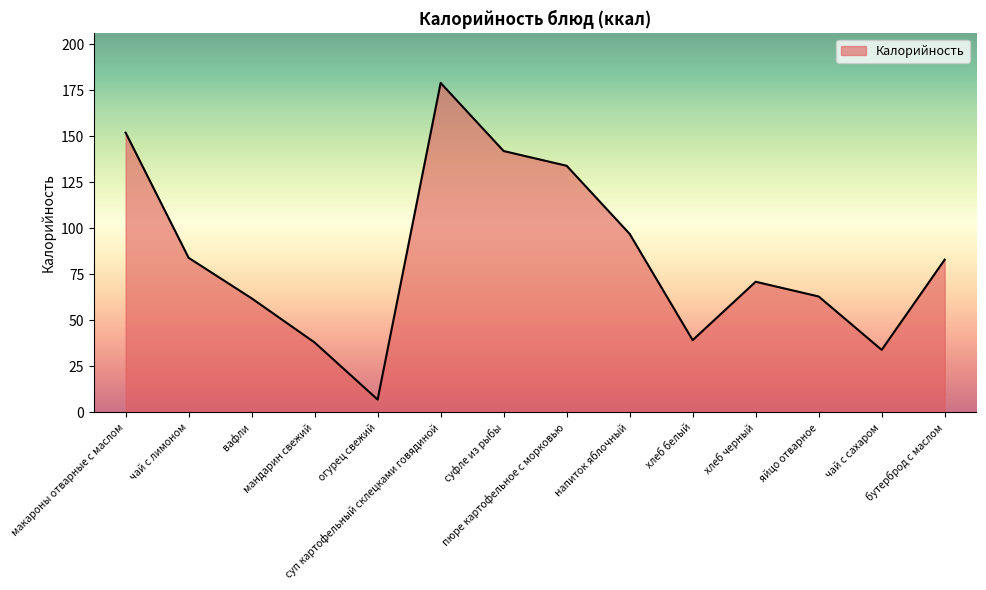

What is the difference between the maximum and minimum values?

172.0